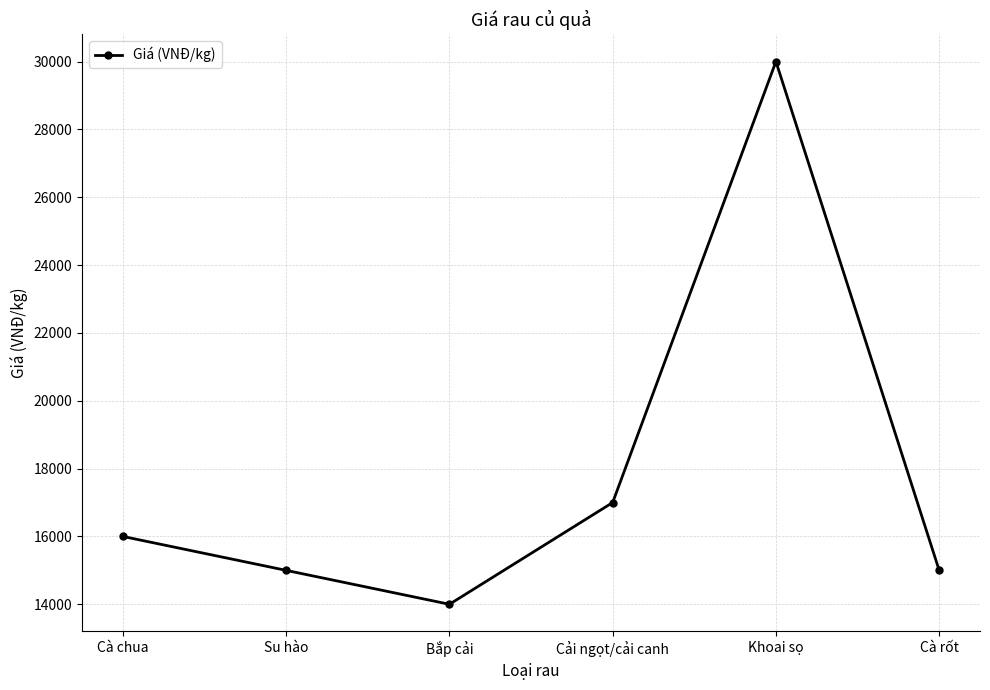

True or false: the data shows 15000 at Cà rốt.

True